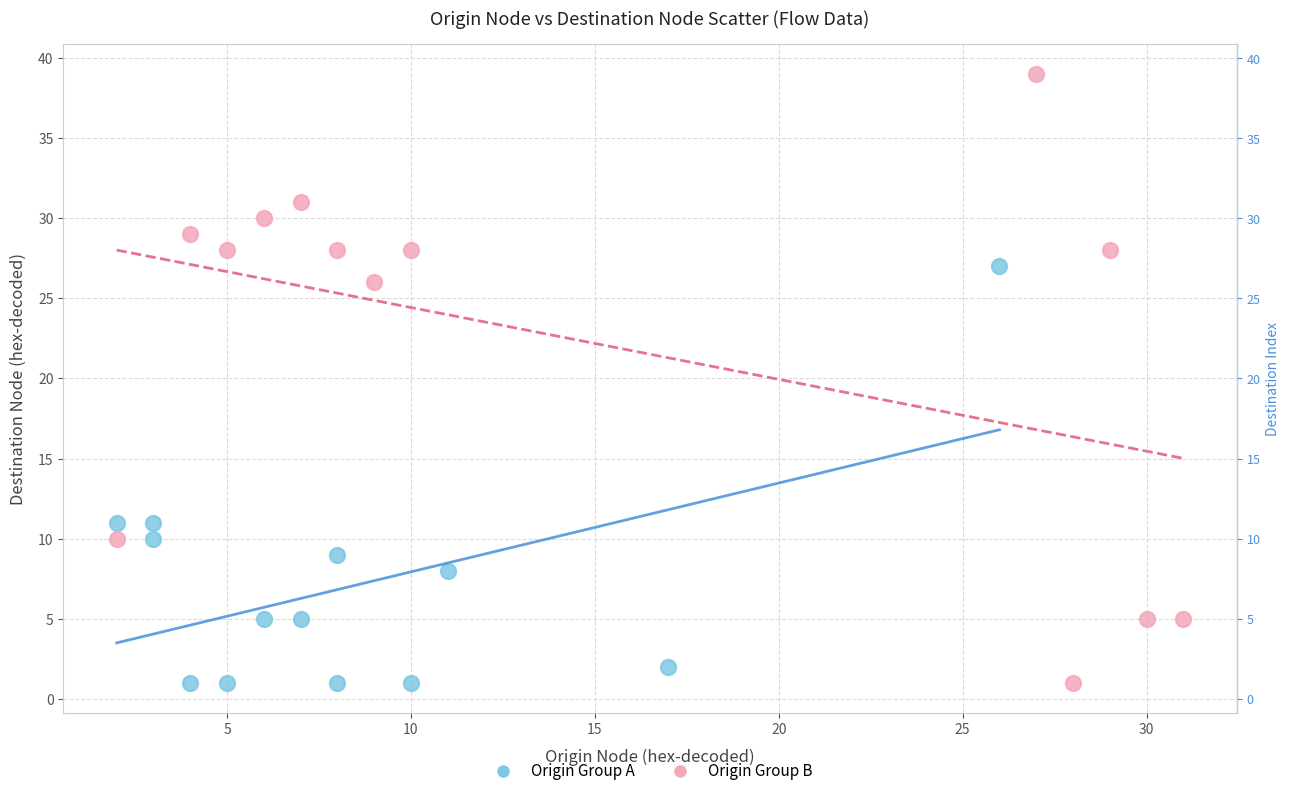

Which series contains the highest Y value?

Origin Group B